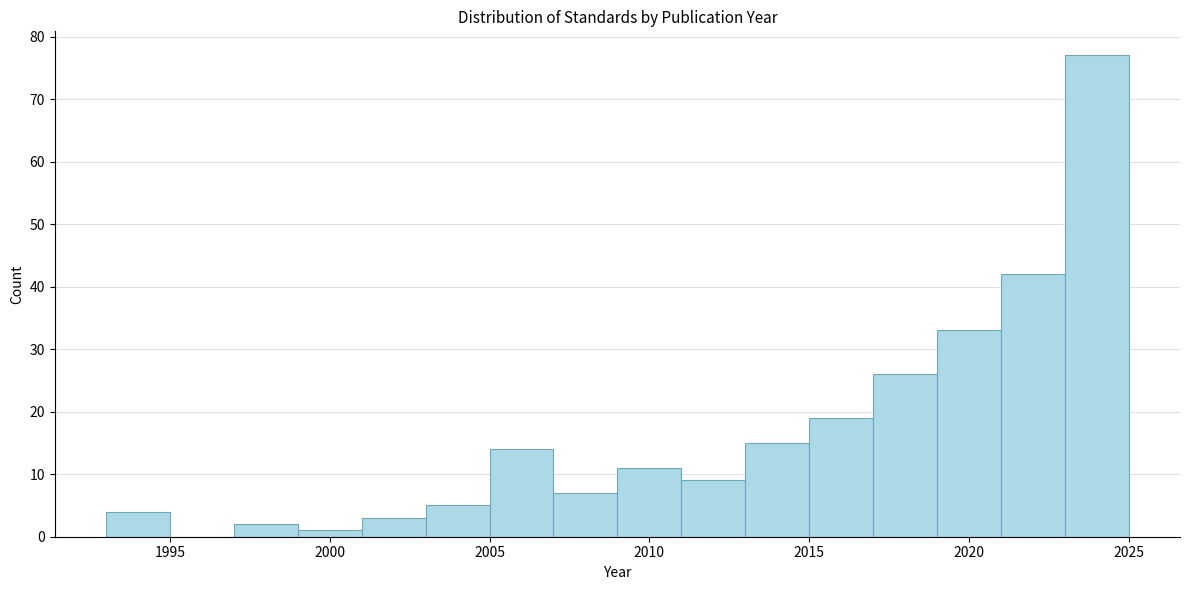

Reading left to right, list every bar in this chart as the range it spans on the x-axis followed by its height. The values are not printed on the chart, so give them approximately, as read against the axis.

1993 to 1995: 4
1995 to 1997: 0
1997 to 1999: 2
1999 to 2001: 1
2001 to 2003: 3
2003 to 2005: 5
2005 to 2007: 14
2007 to 2009: 7
2009 to 2011: 11
2011 to 2013: 9
2013 to 2015: 15
2015 to 2017: 19
2017 to 2019: 26
2019 to 2021: 33
2021 to 2023: 42
2023 to 2025: 77